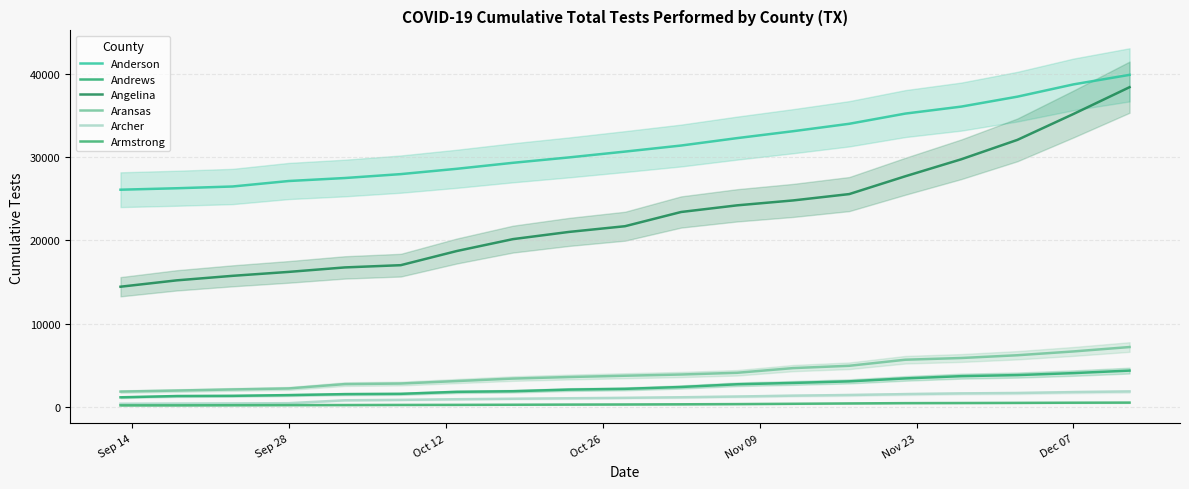

Which series has the widest spread of values?

Angelina